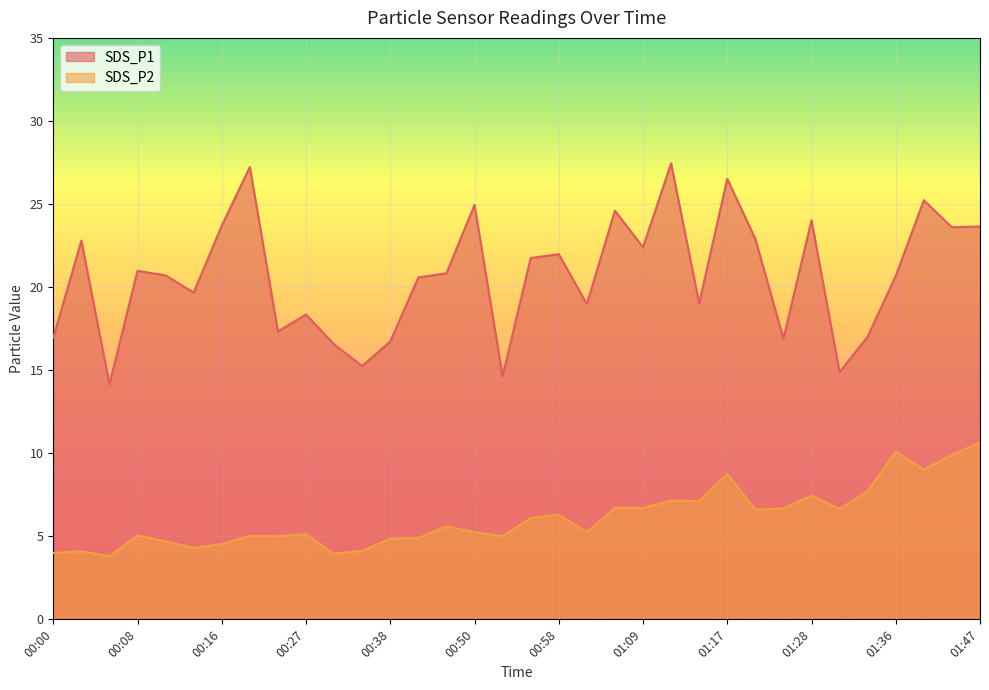

Which series has the largest range (max minus min)?

SDS_P1